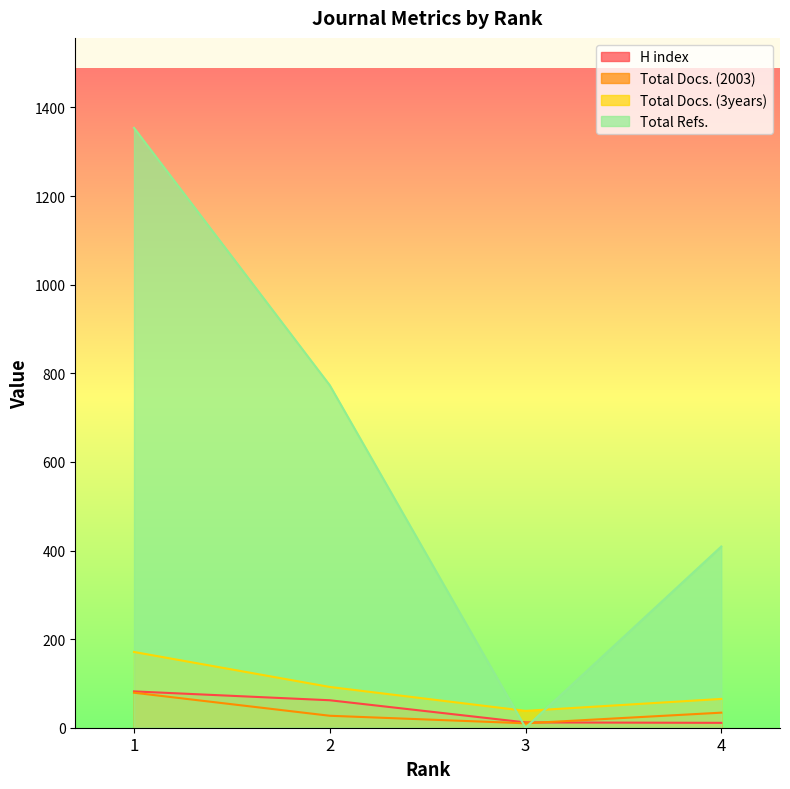

In Total Refs., how many points are lower than both neighbors (excluding endpoints)?

1